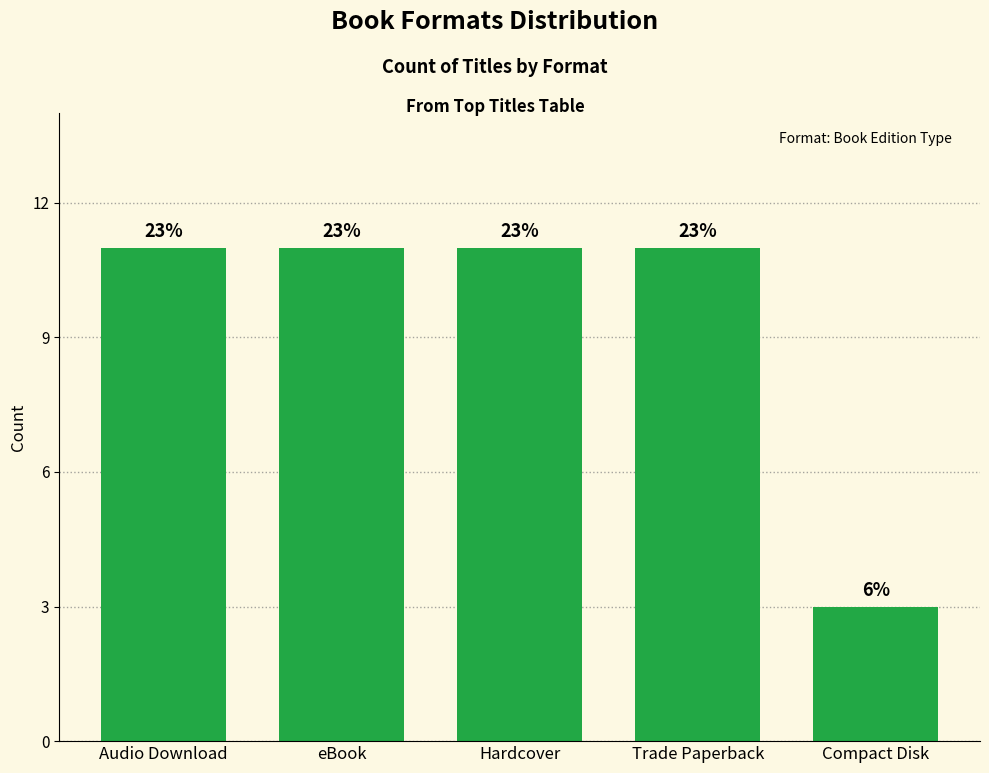

Which category has the lowest value across all series?

Compact Disk